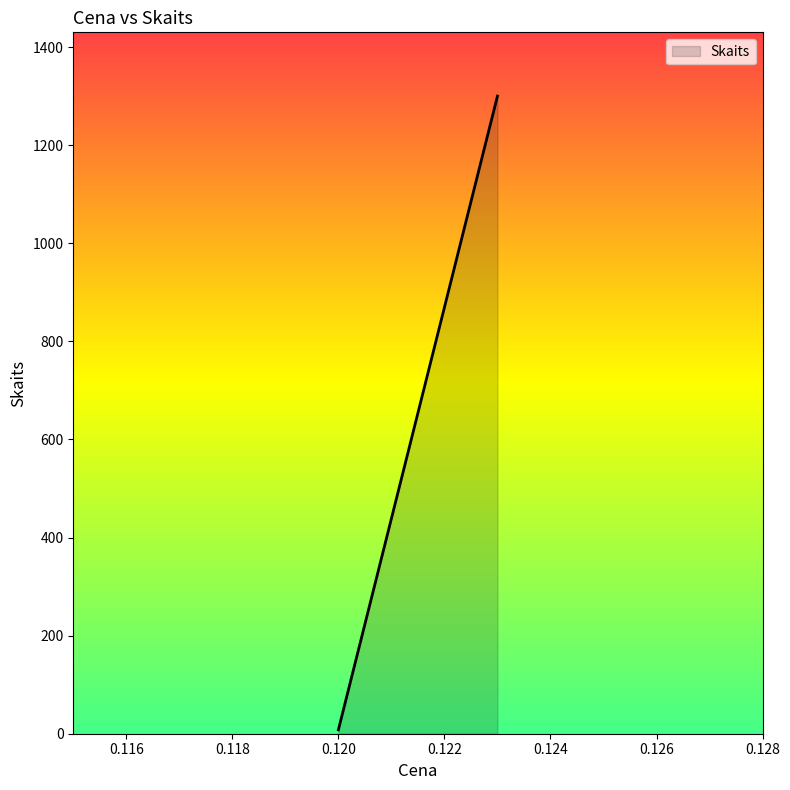

Between 0.123 and 0.123, which is larger?

0.123